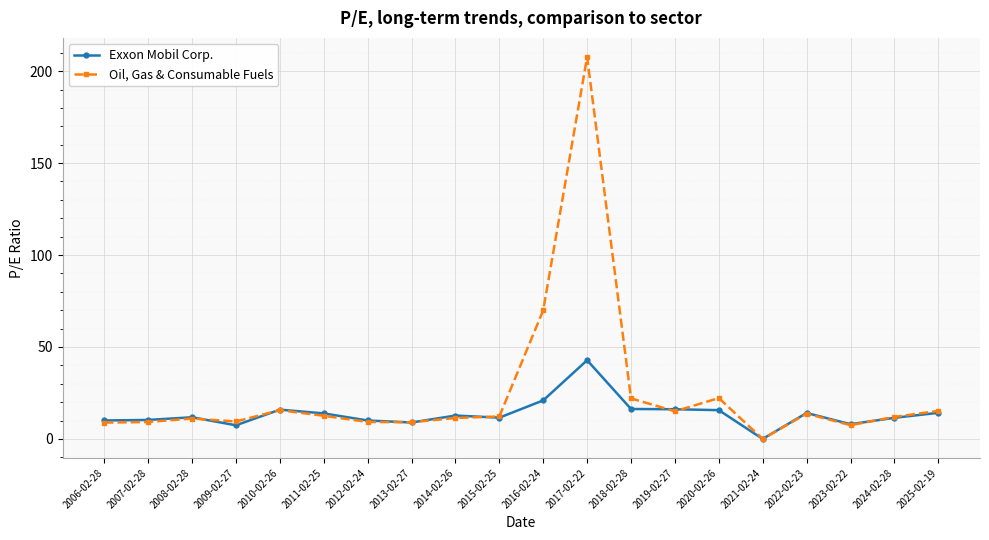

What is the difference between the maximum and minimum values in the Exxon Mobil Corp. series?

42.8